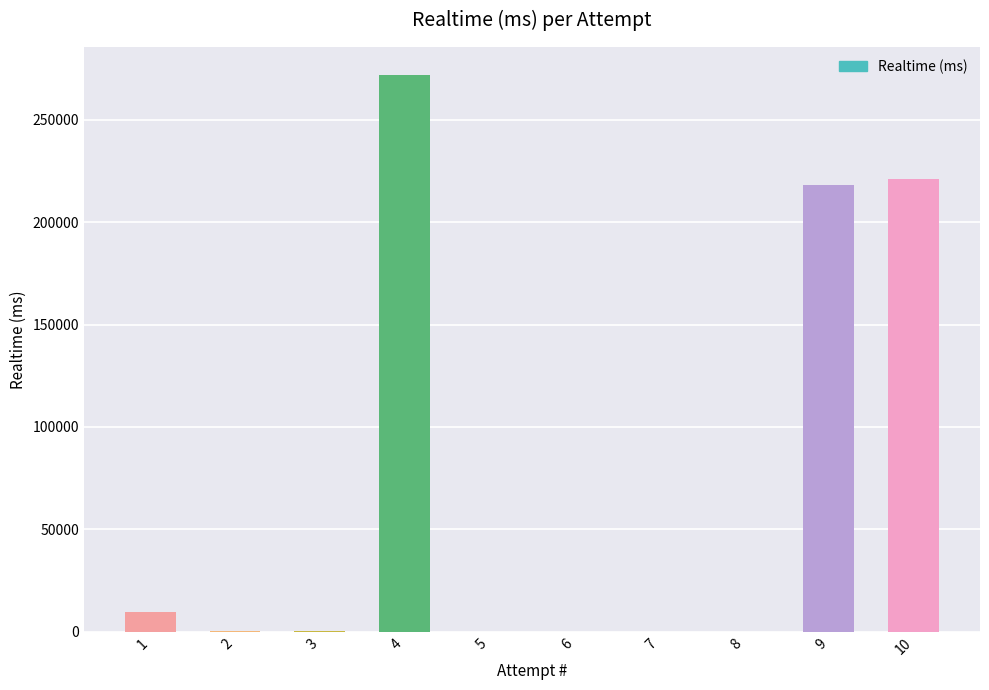

Is it true that the value at 7 is -146715?

False